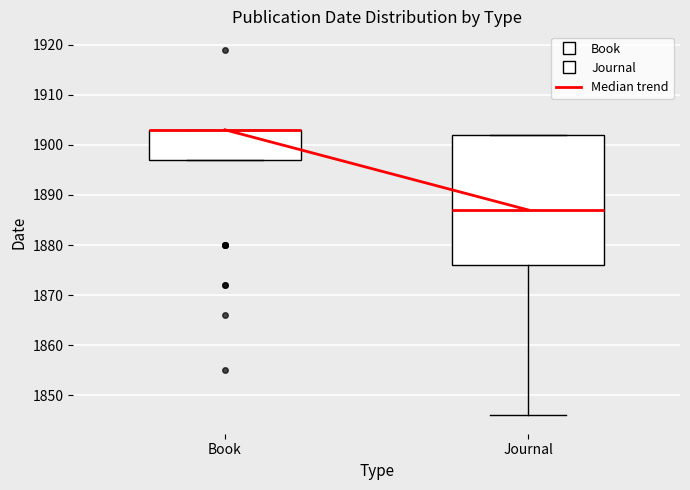

Reading left to right, read every box against the y-axis: the position of its median line, the range the box covers, and the ends of its whiskers. The values are not printed on the chart, so give them approximately, as read against the axis.

Book: median 1903 (drawn on the box's upper edge), box 1897 to 1903, whiskers 1897 to 1903
Journal: median 1887, box 1876 to 1902, whiskers 1846 to 1902